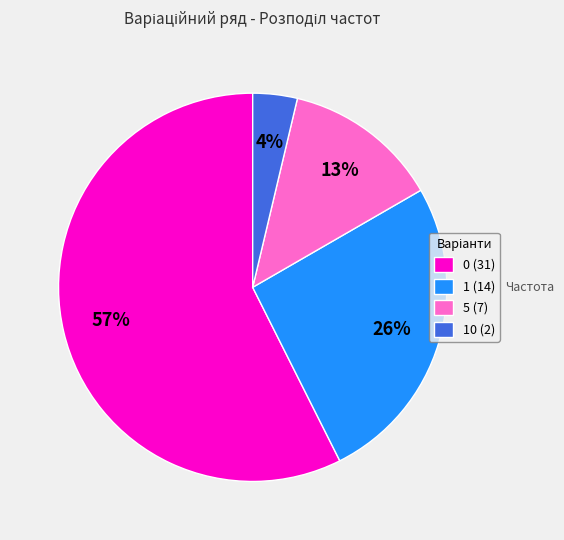

What is the ratio of the value at 5 (7) to the value at 1 (14)?

0.5